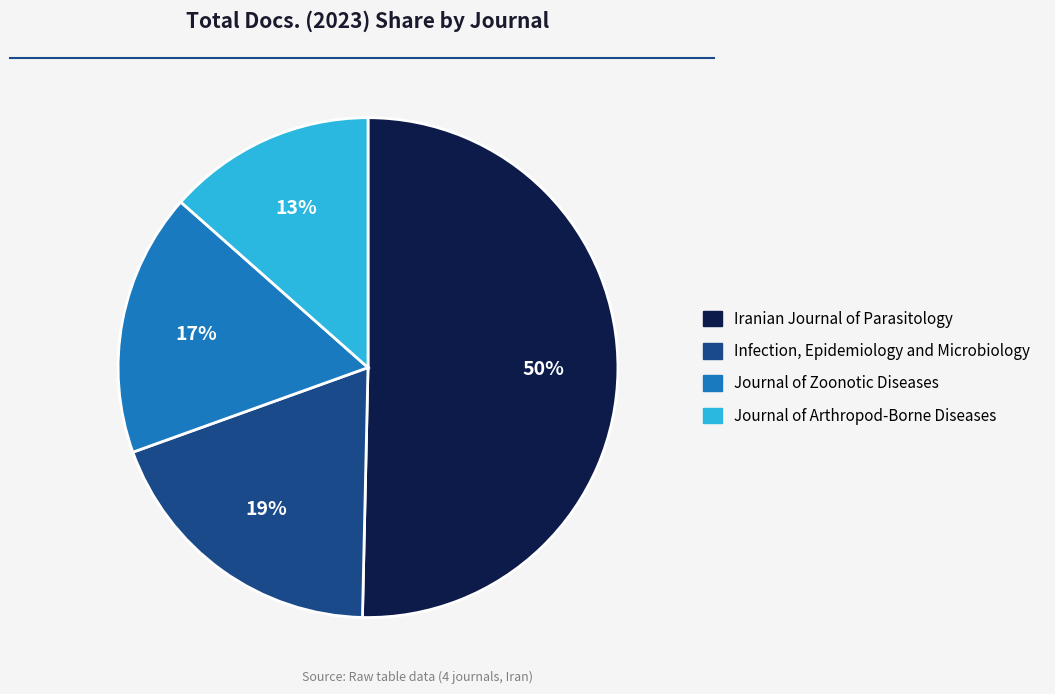

Which category has the biggest portion of the pie?

Iranian Journal of Parasitology